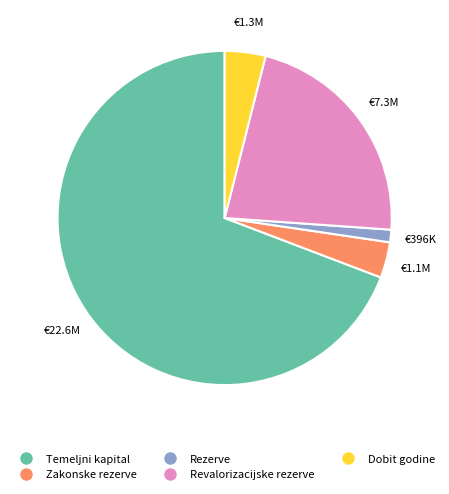

Does any single category account for the majority?

Yes